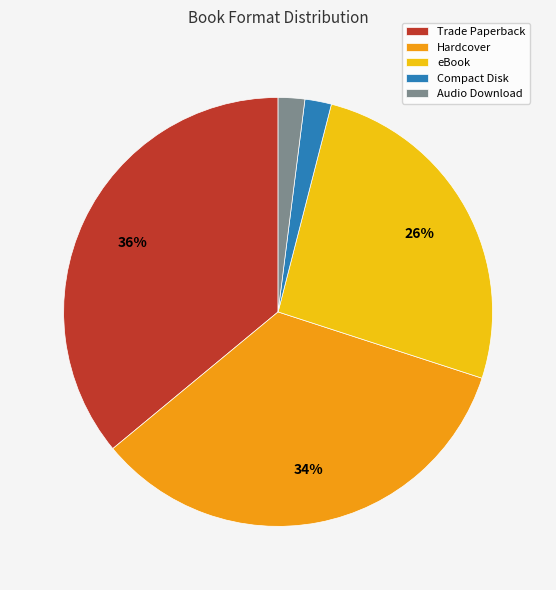

Which has a higher value, eBook or Hardcover?

Hardcover